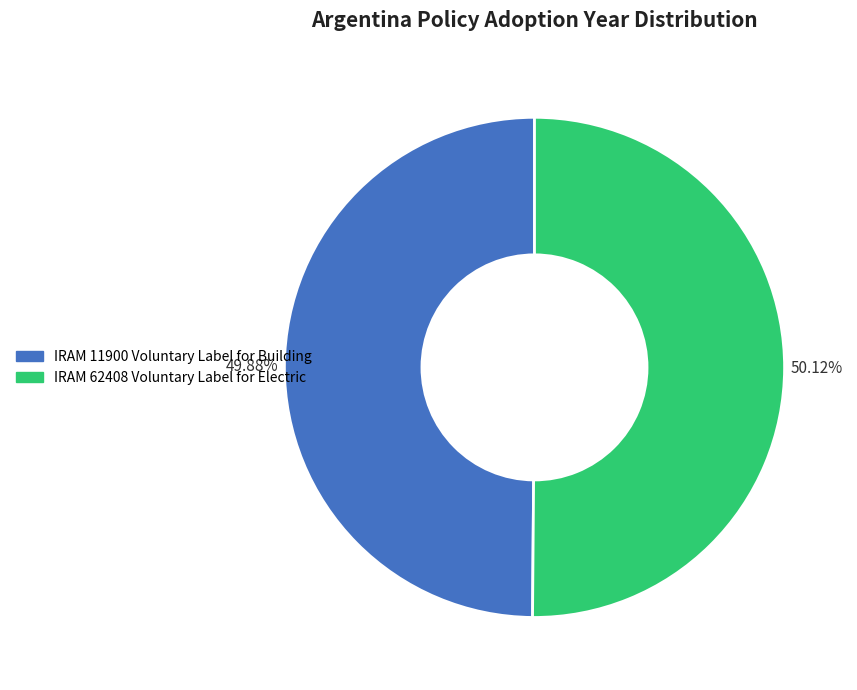

Combined, do IRAM 62408 Voluntary Label for Electric and IRAM 11900 Voluntary Label for Building account for over 50%?

Yes